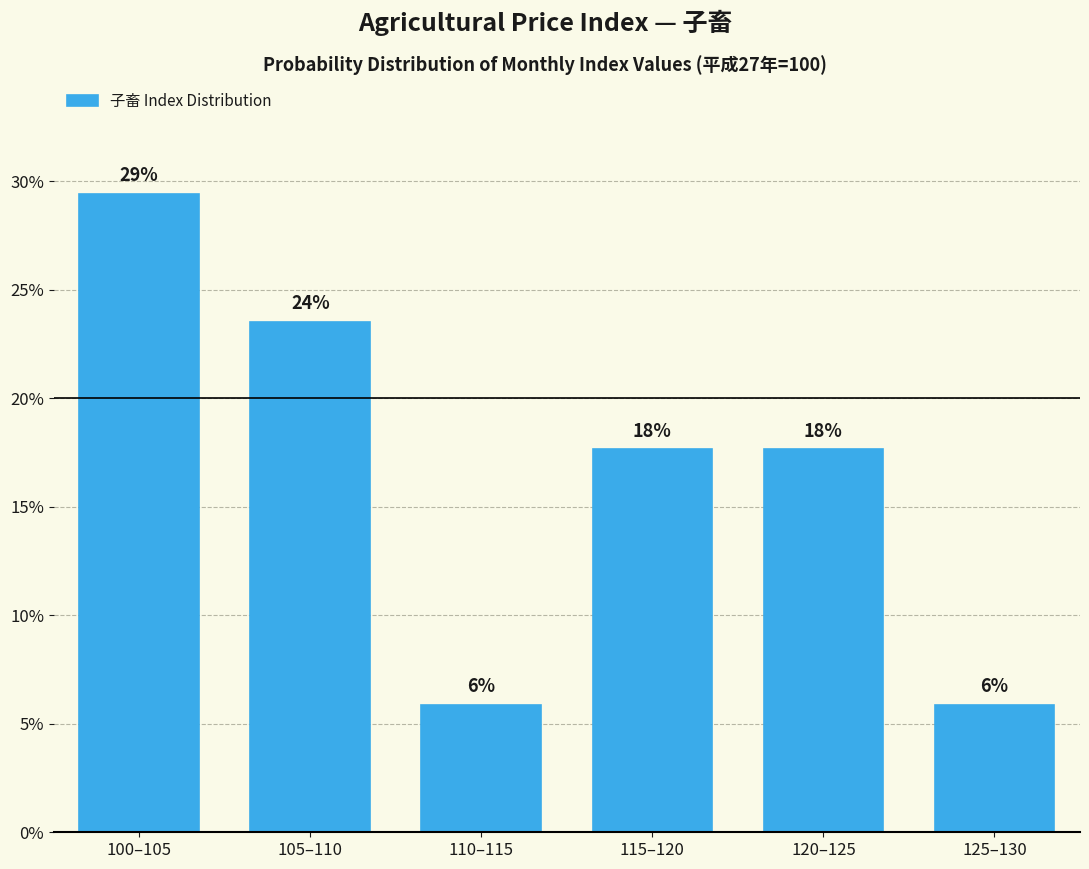

How many bars are there in total?

6